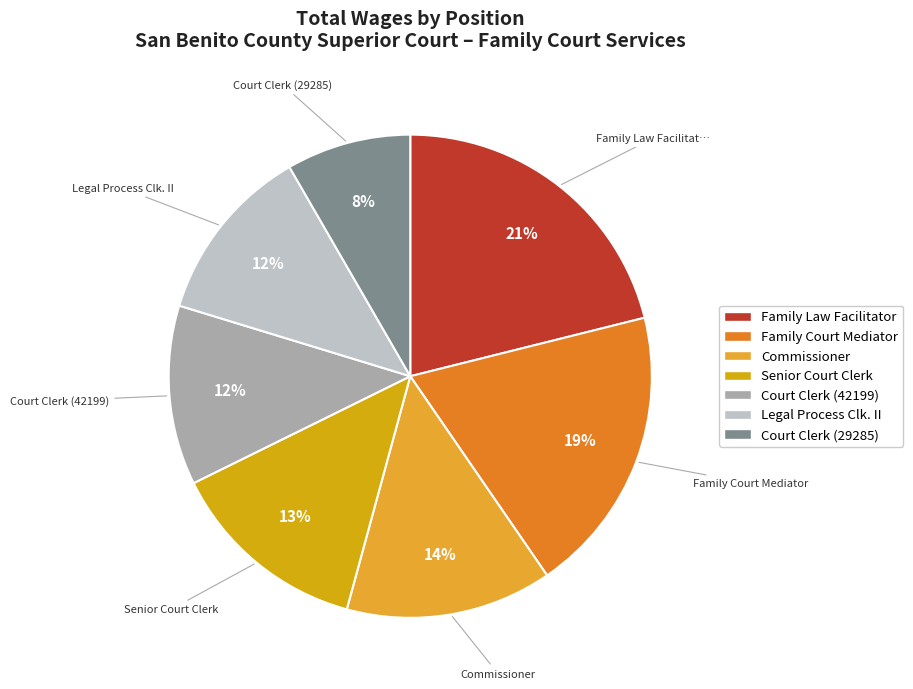

Do Court Clerk (29285) and Senior Court Clerk together represent more than half of the pie?

No